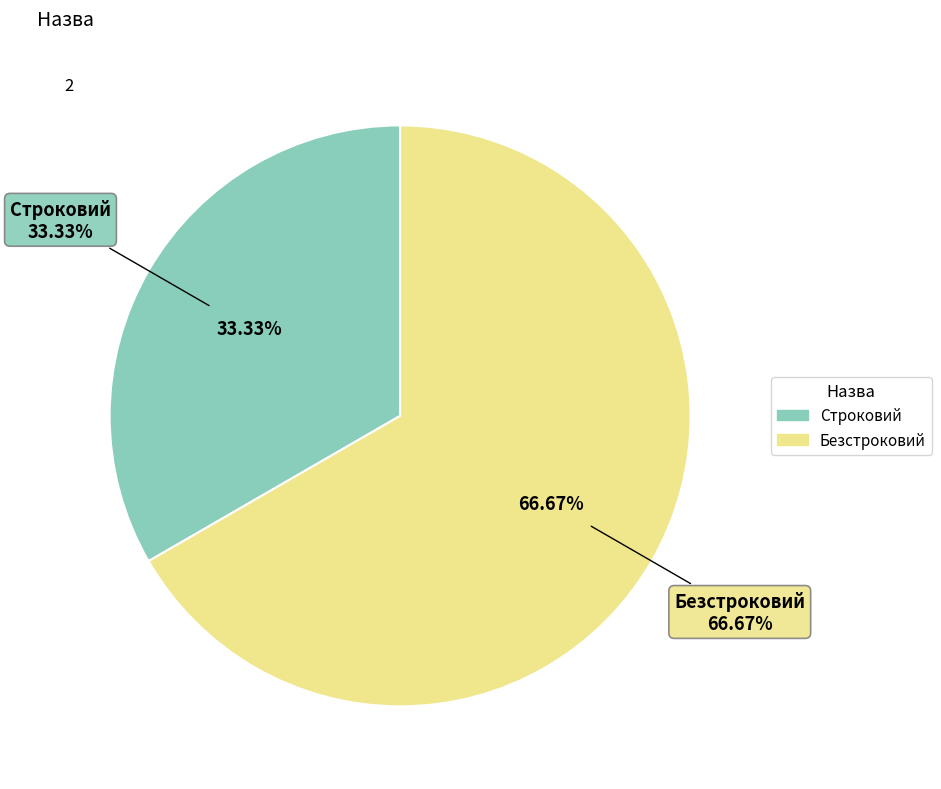

To the nearest percent, what percentage of the pie is Безстроковий?

67%